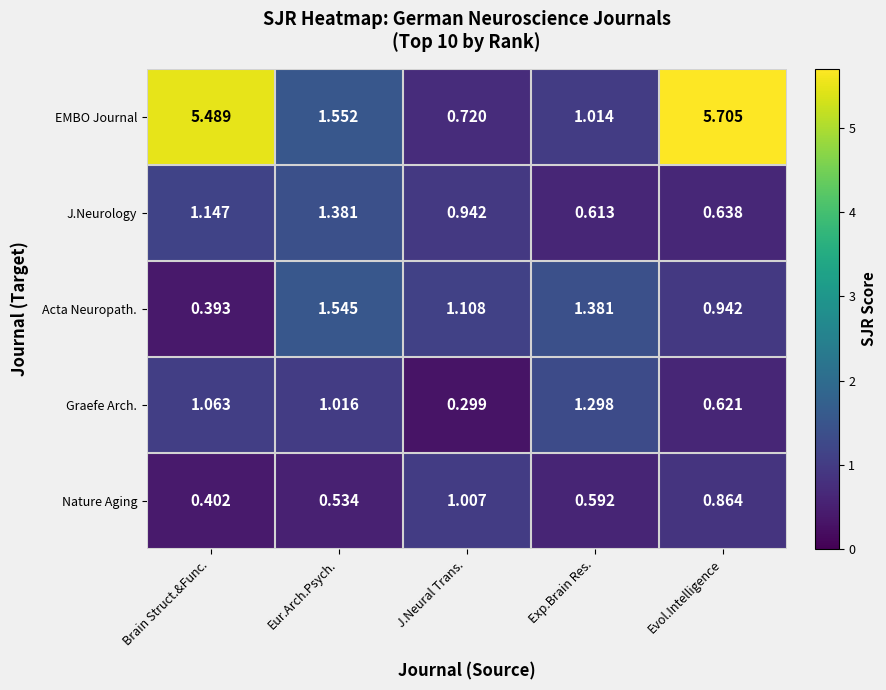

Between Brain Struct.&Func. and Evol.Intelligence, which series saw the biggest shift?

Acta Neuropath.